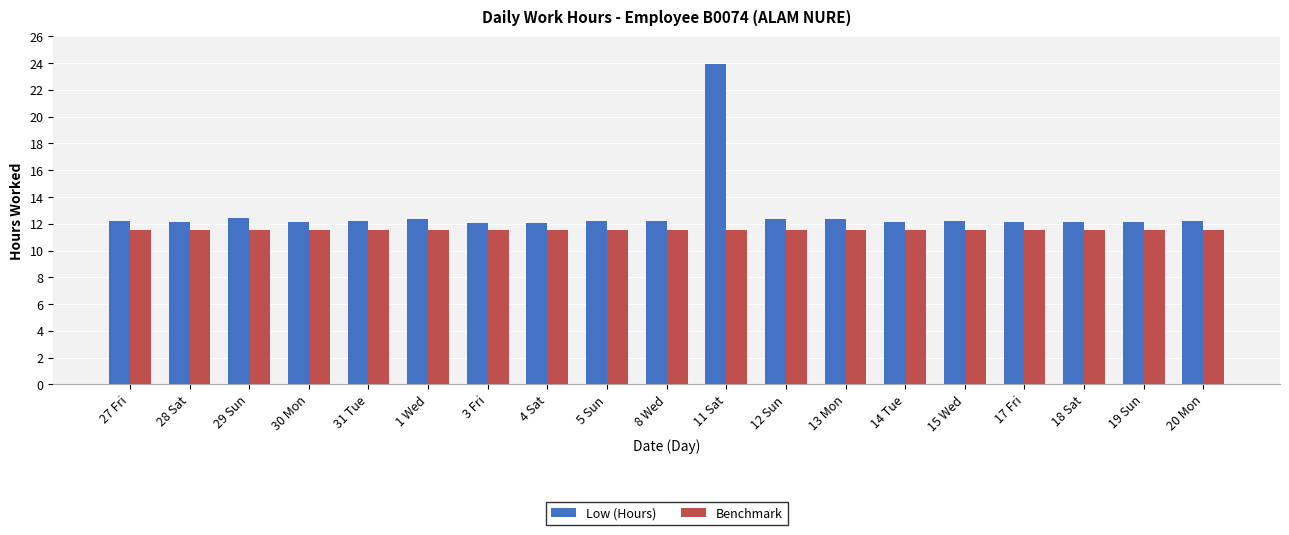

The Low (Hours) series shows 16.1 at 4 Sat. True or false?

False